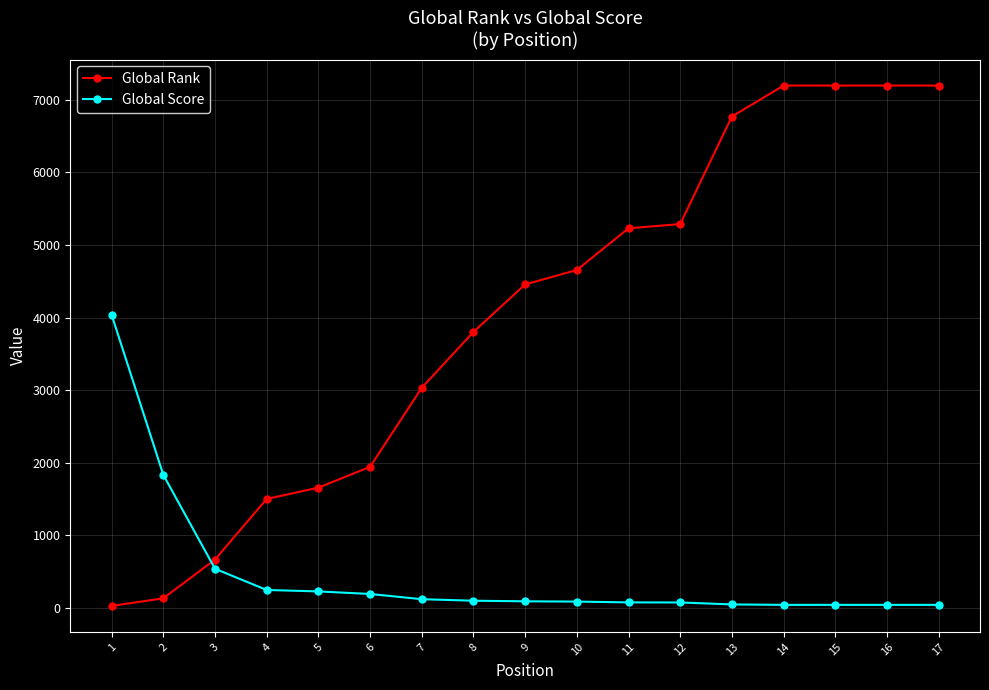

Which series has the largest range (max minus min)?

Global Rank